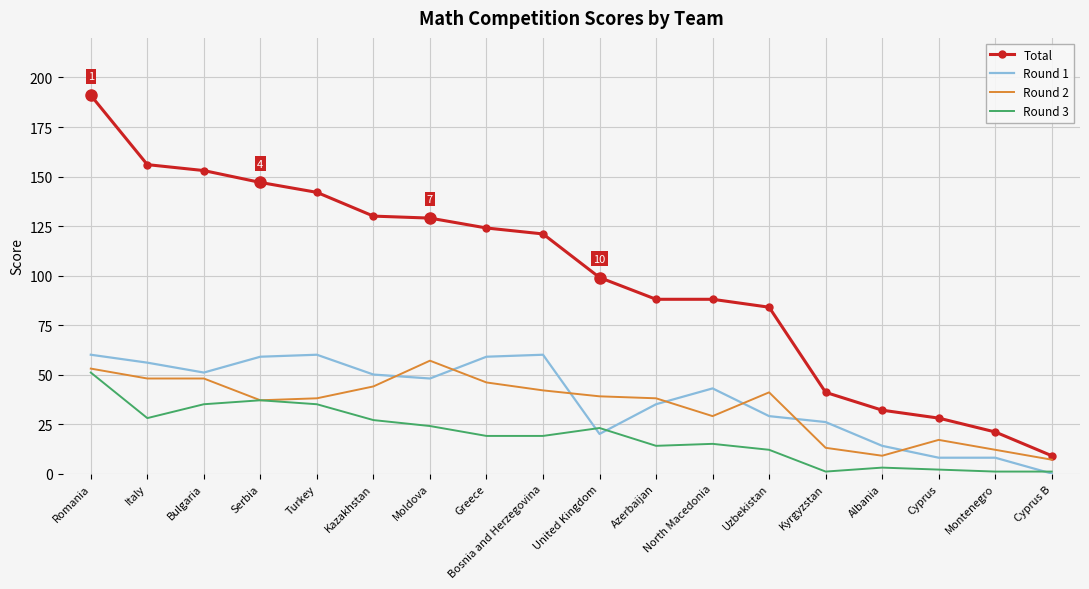

True or false: Round 3 and Total intersect in this chart.

False